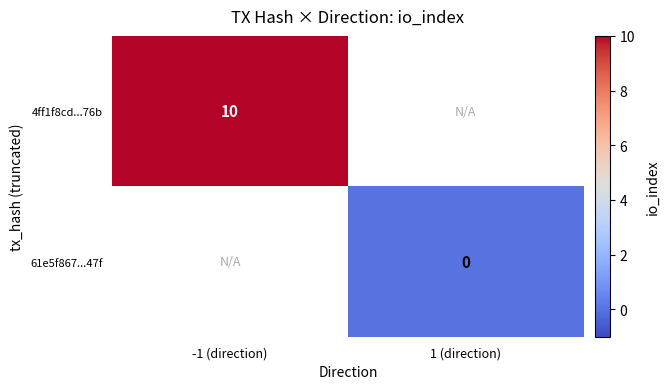

Is the value of 61e5f867...47f at 1 (direction) greater than the value of 4ff1f8cd...76b at -1 (direction)?

No